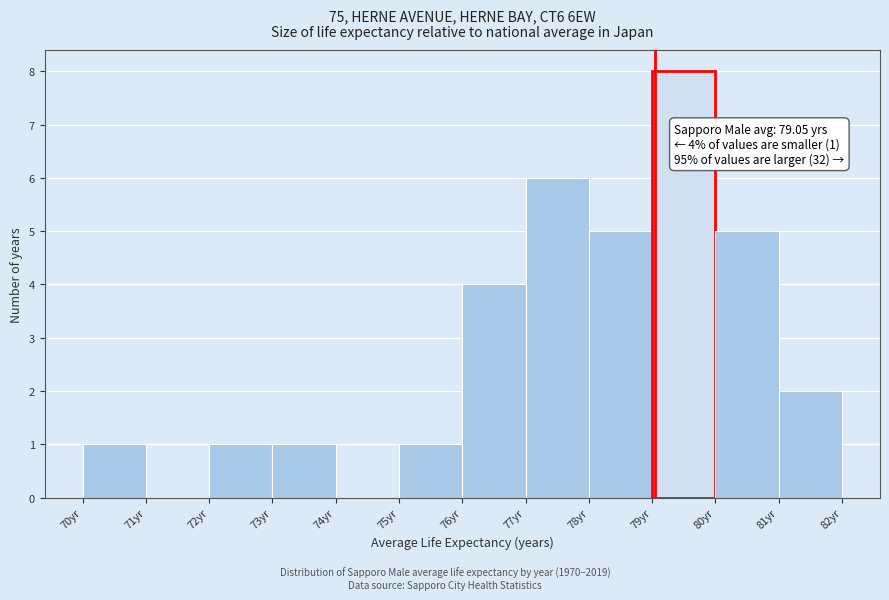

Over which range of the x-axis is the bar tallest?

79 to 80